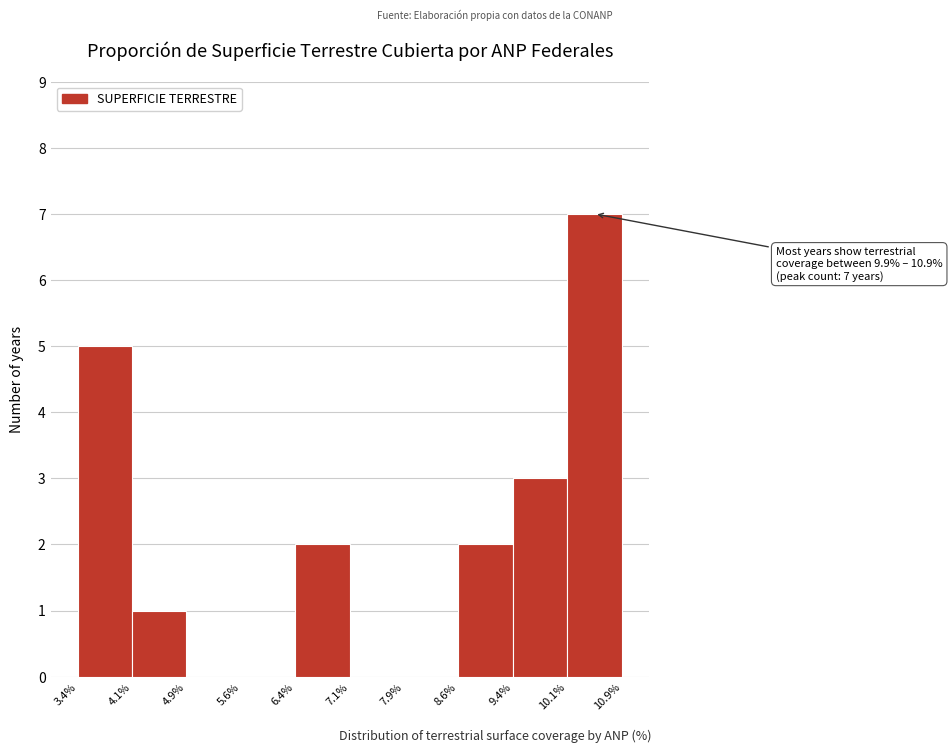

Over which range of the x-axis is the bar tallest?

10.1% to 10.9%